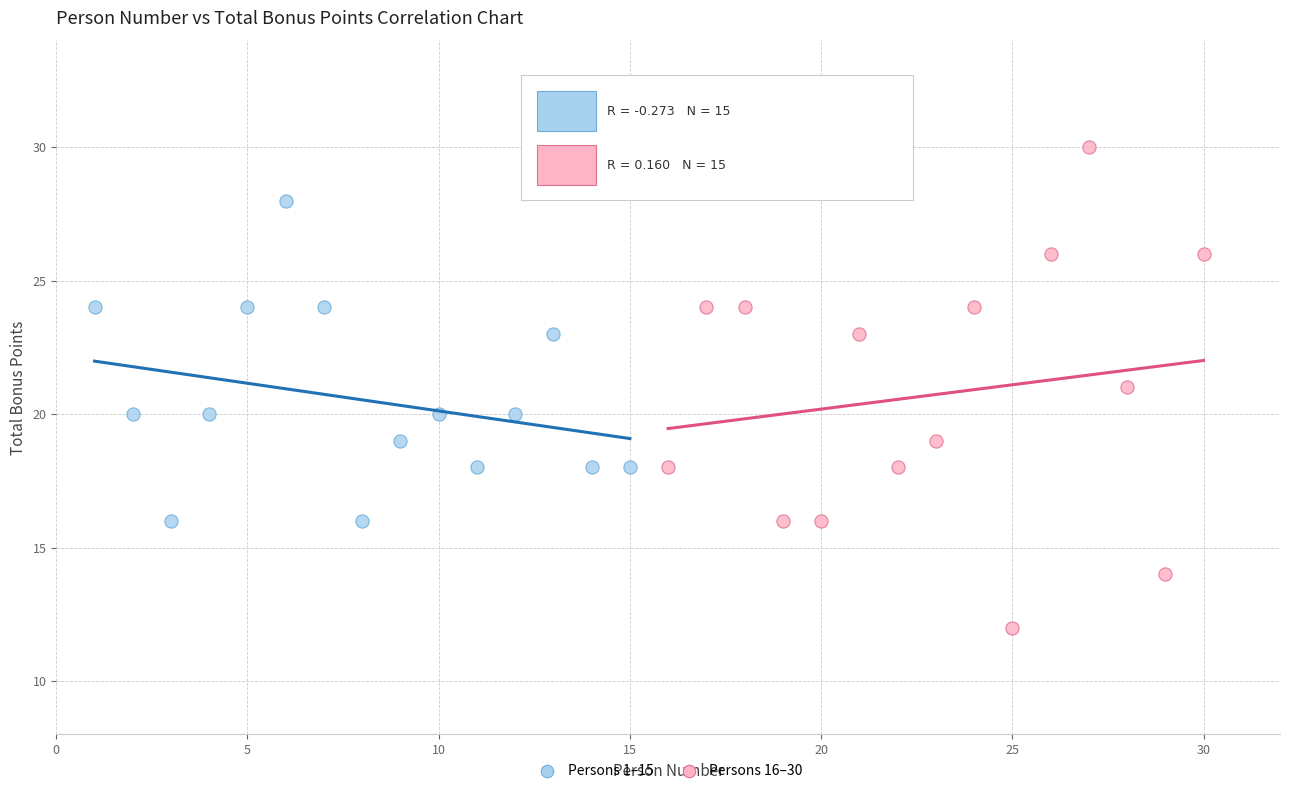

Which series contains the lowest Y value?

Persons 16–30